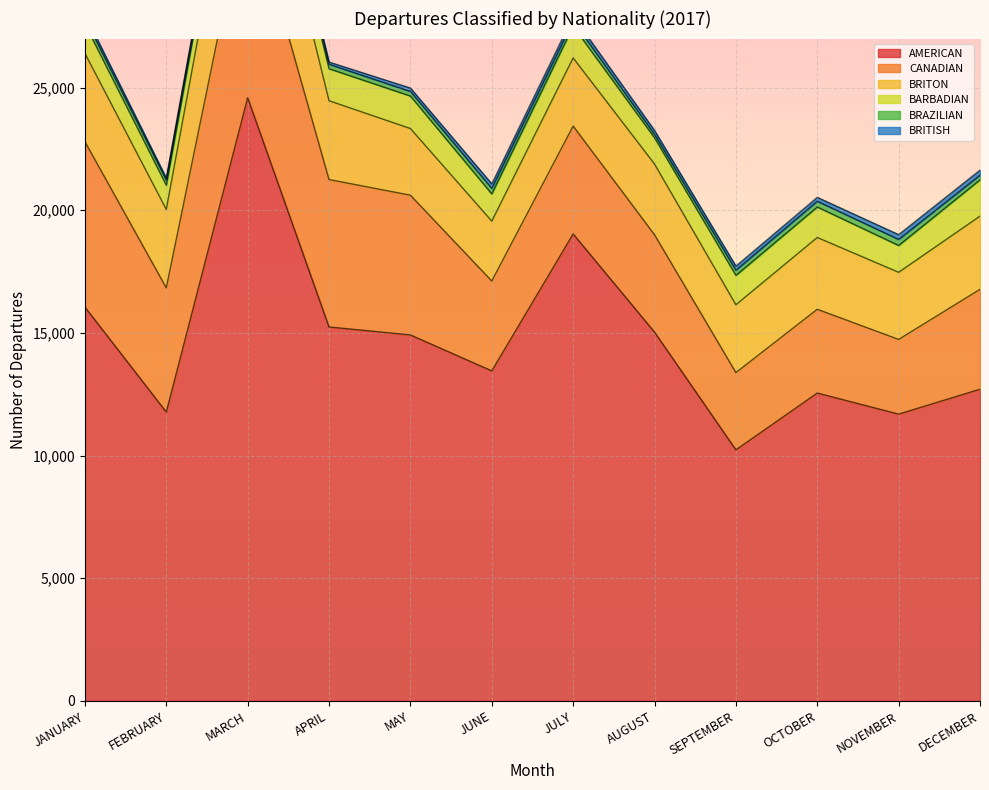

Rank the series at APRIL from highest to lowest value.

AMERICAN, CANADIAN, BRITON, BARBADIAN, BRAZILIAN, BRITISH